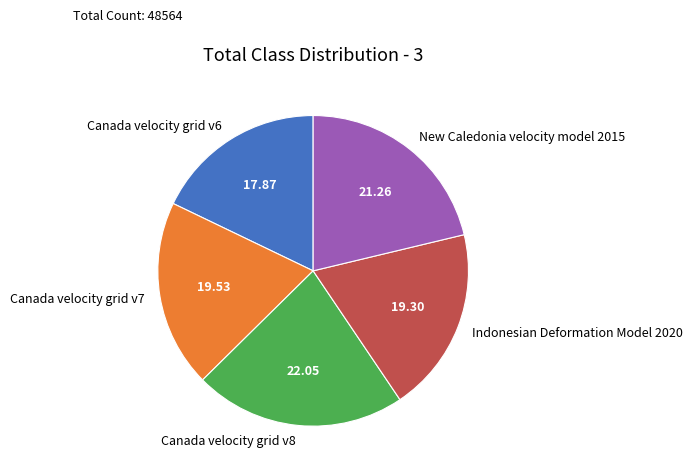

Between Indonesian Deformation Model 2020 and New Caledonia velocity model 2015, which is larger?

New Caledonia velocity model 2015